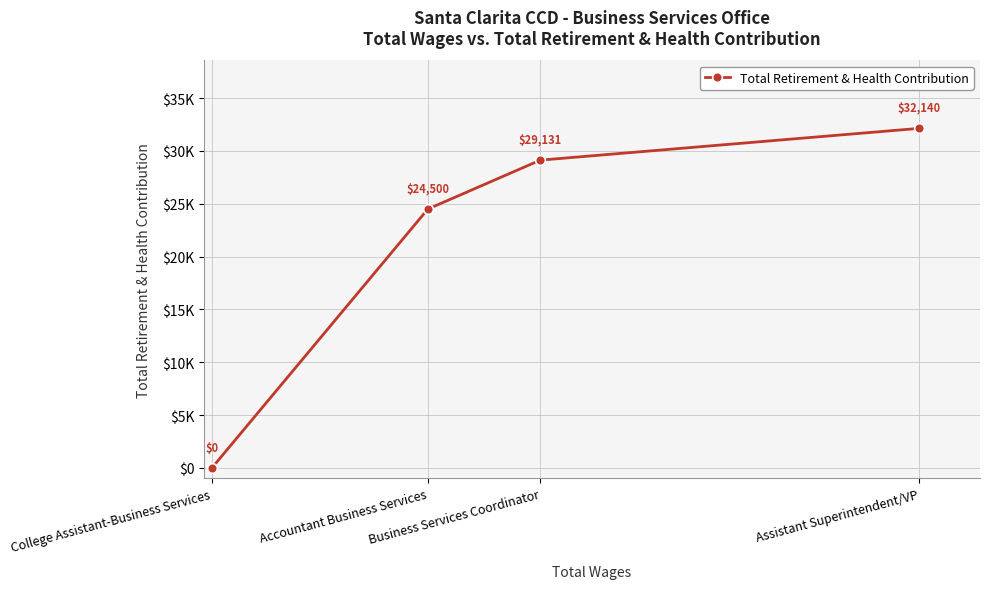

How many lines are shown in the chart?

1